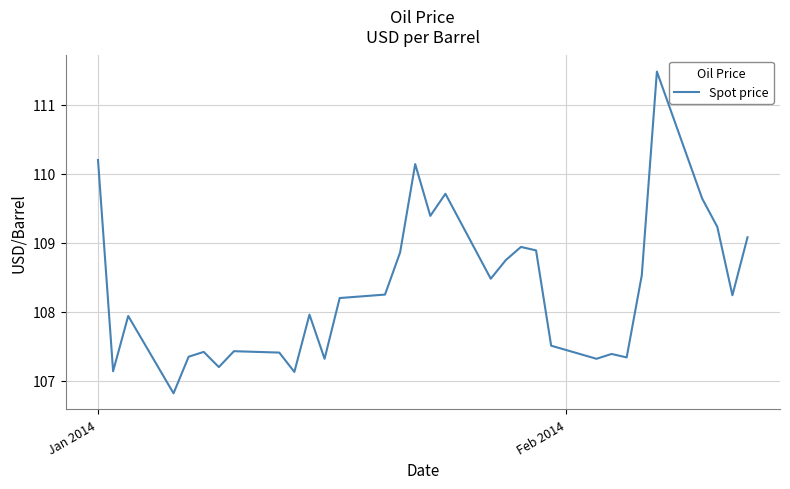

What is the maximum value shown in the chart?

111.5